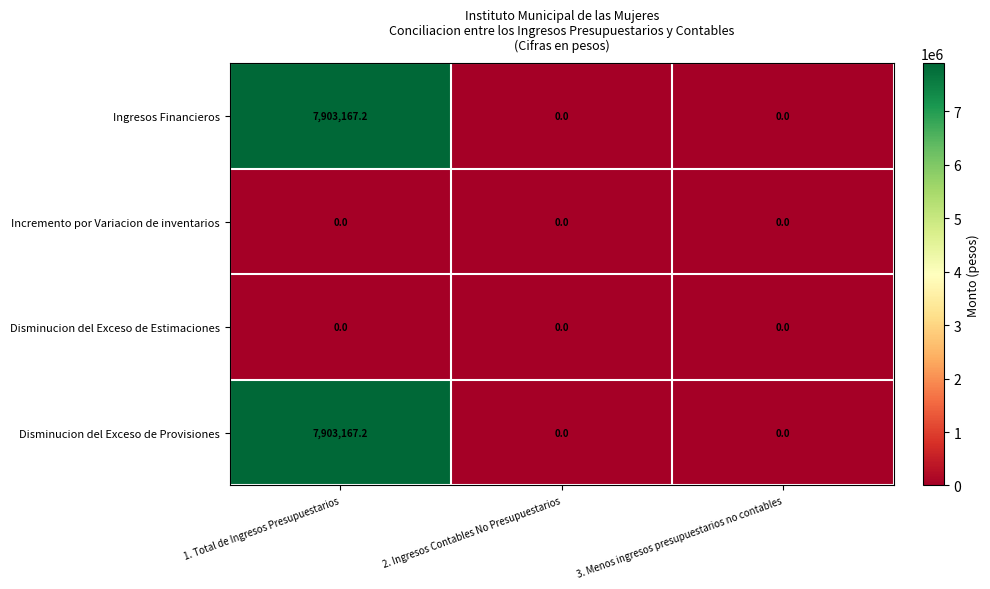

What is the sum of all Disminucion del Exceso de Provisiones values?

7903167.2